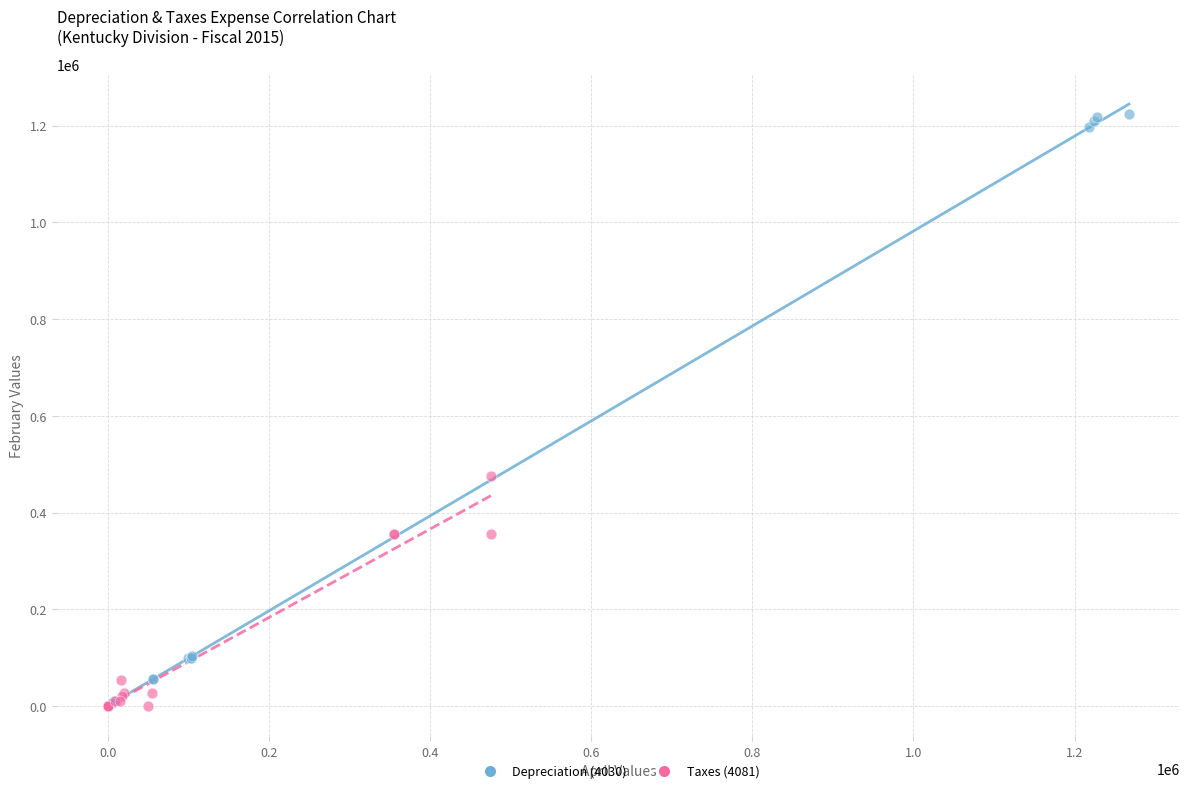

What are all the series names shown in the legend?

Depreciation (4030), Taxes (4081)